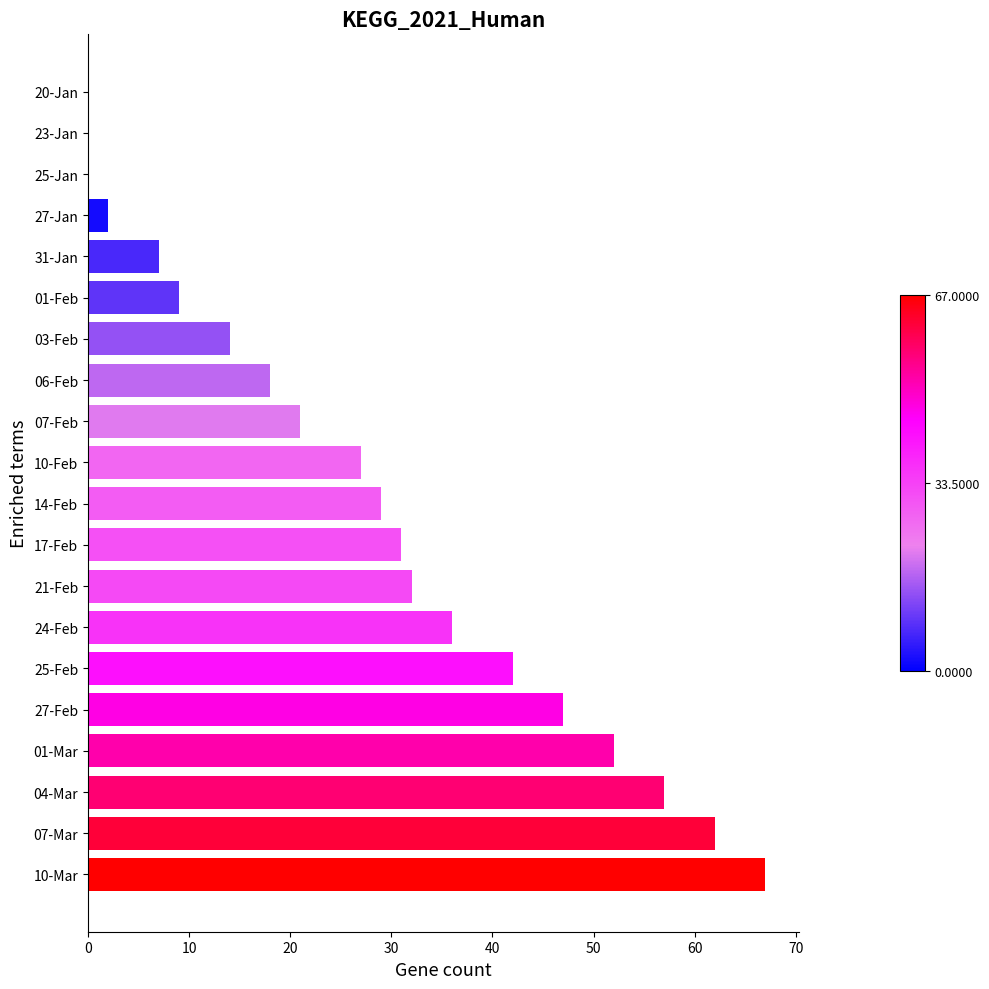

Reading top to bottom, extract all data points from this chart.

20-Jan=0	23-Jan=0	25-Jan=0	27-Jan=2	31-Jan=7	01-Feb=9	03-Feb=14	06-Feb=18	07-Feb=21	10-Feb=27	14-Feb=29	17-Feb=31	21-Feb=32	24-Feb=36	25-Feb=42	27-Feb=47	01-Mar=52	04-Mar=57	07-Mar=62	10-Mar=67